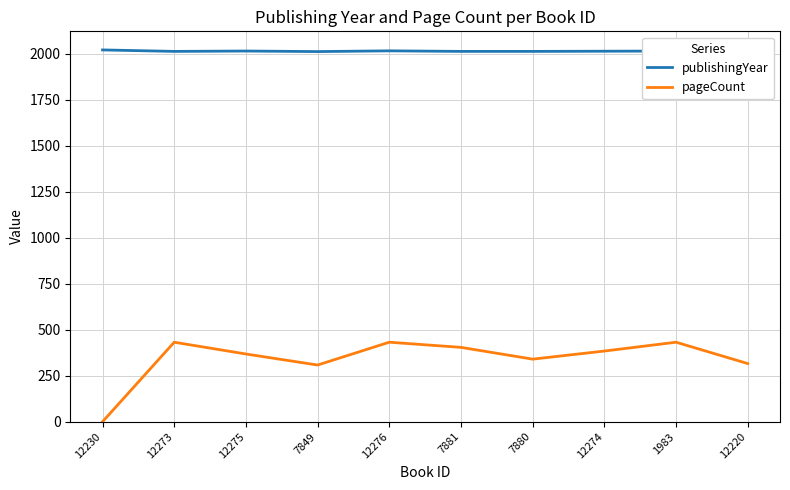

At 12230, list the series in order from largest to smallest.

publishingYear, pageCount